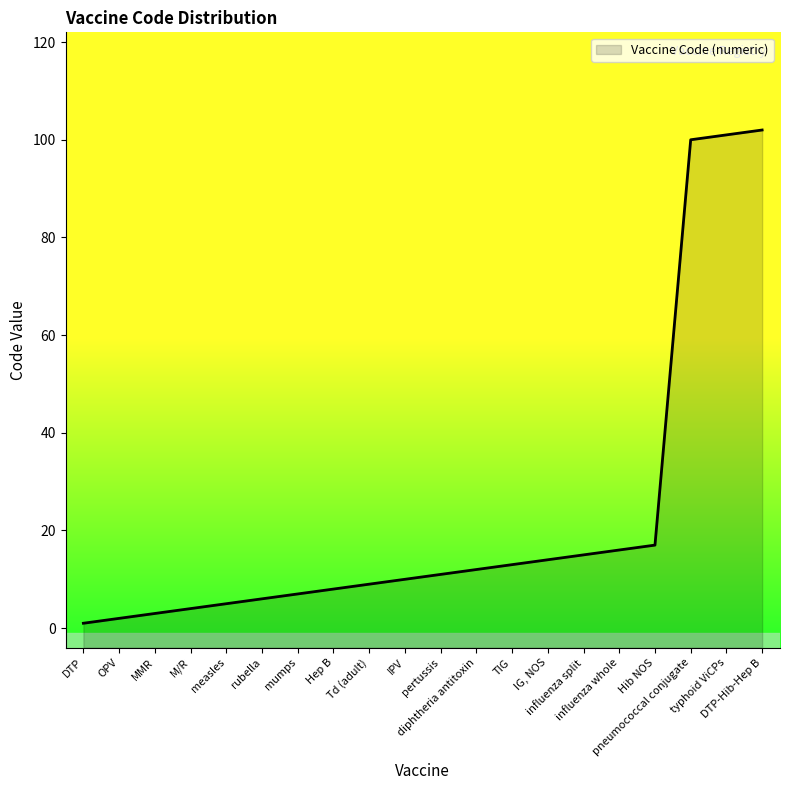

Which has a higher value, mumps or measles?

mumps